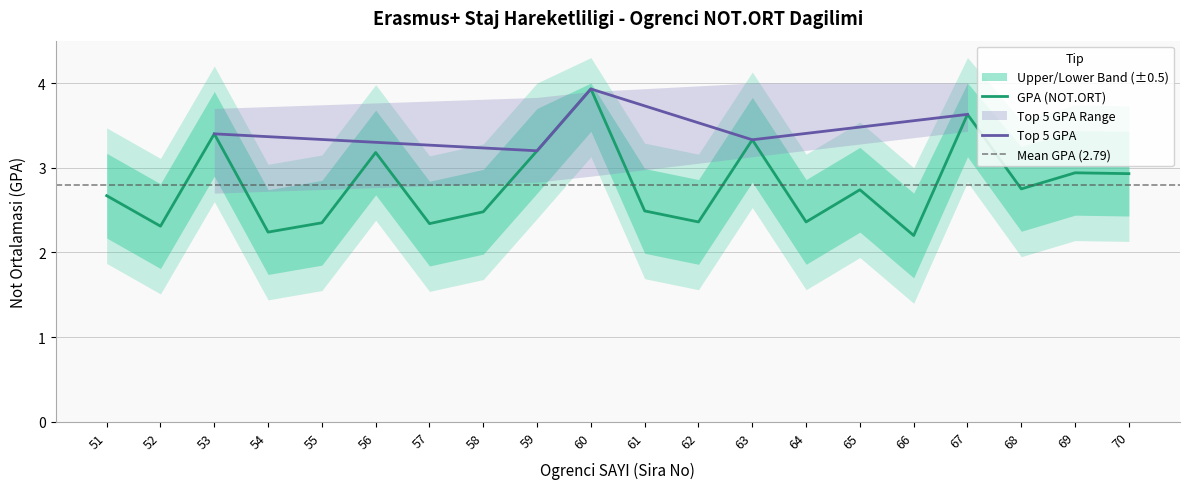

True or false: Upper Band has more than 2 interior local peaks.

True